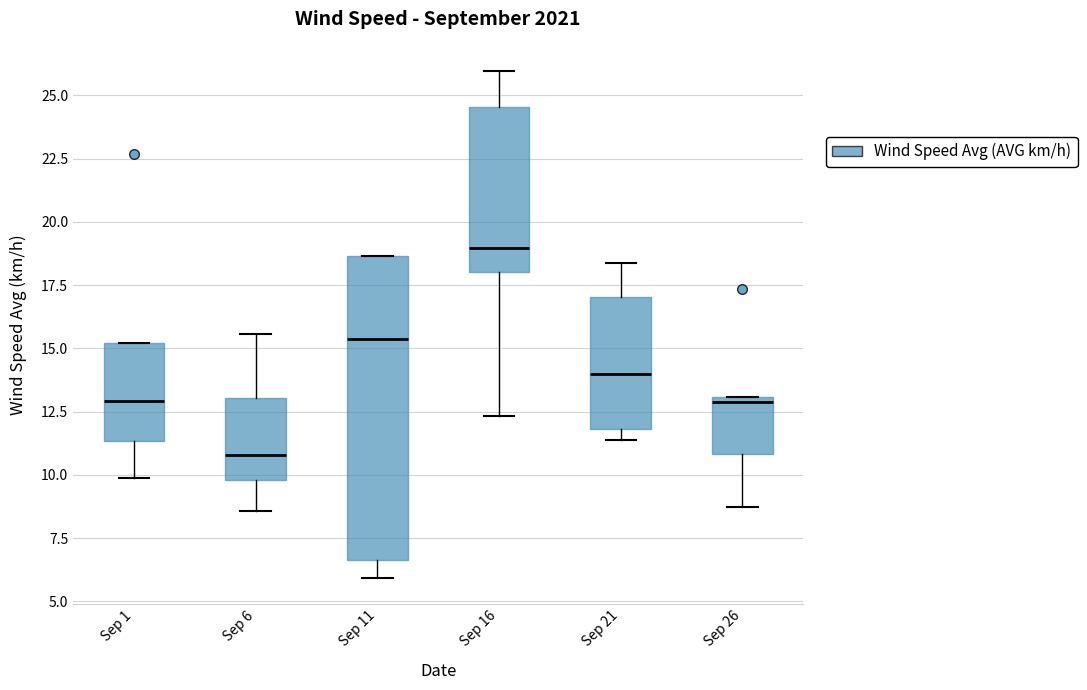

Which box has the highest median line?

Sep 16